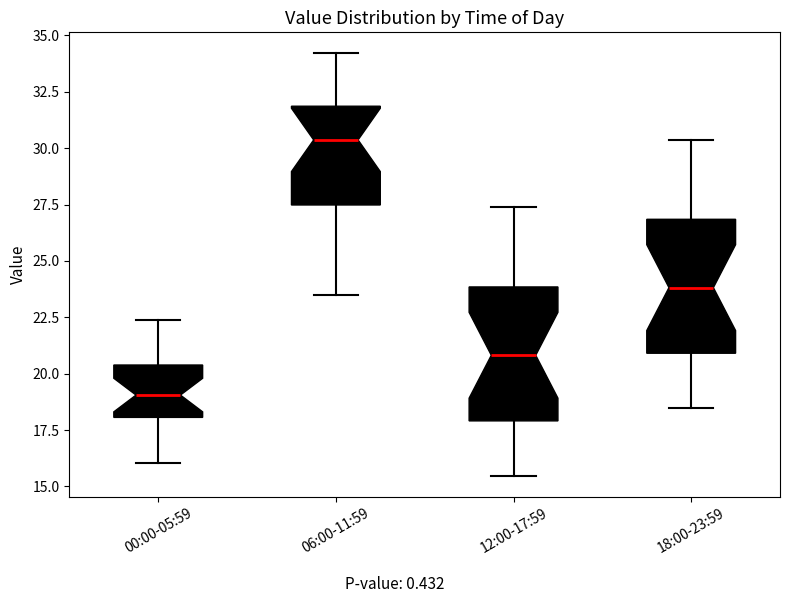

Reading left to right, transcribe this box plot: for each box, give where its median line is, the range the box spans, and where its two whiskers end, as read against the y-axis. The values are not printed on the chart, so give them approximately, as read against the axis.

00:00-05:59: median 19.0, box 18.0 to 20.5, whiskers 16.0 to 22.5
06:00-11:59: median 30.5, box 27.5 to 32.0, whiskers 23.5 to 34.0
12:00-17:59: median 21.0, box 18.0 to 24.0, whiskers 15.5 to 27.5
18:00-23:59: median 24.0, box 21.0 to 27.0, whiskers 18.5 to 30.5